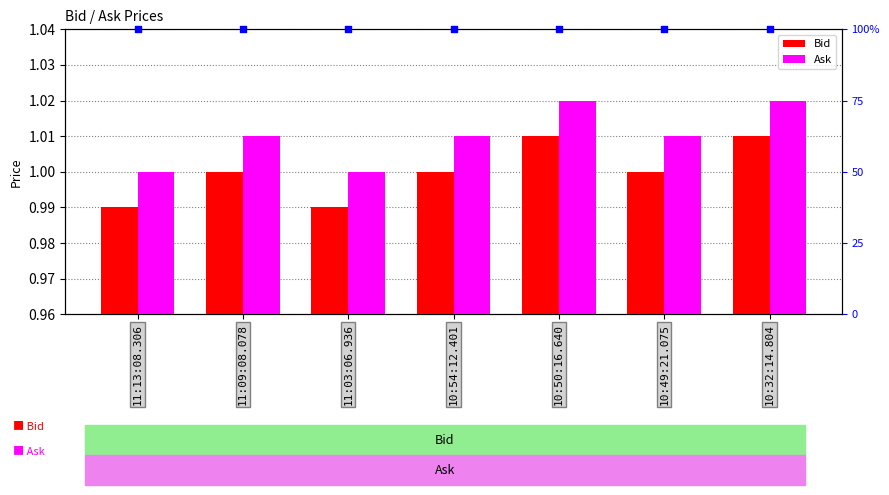

Is the value of Bid at 10:49:21.075 greater than the value of Ask at 10:54:12.401?

No